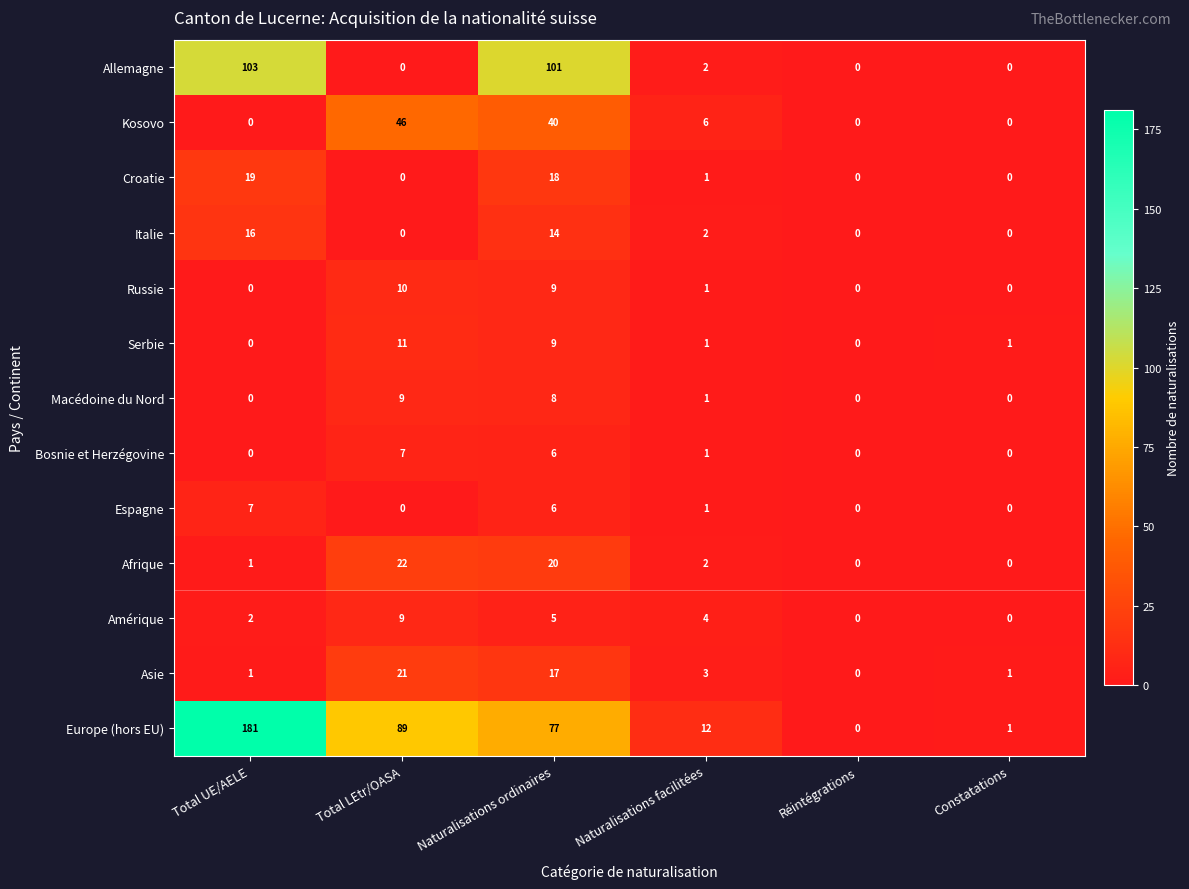

What is the difference between the maximum and minimum values in the Afrique series?

22